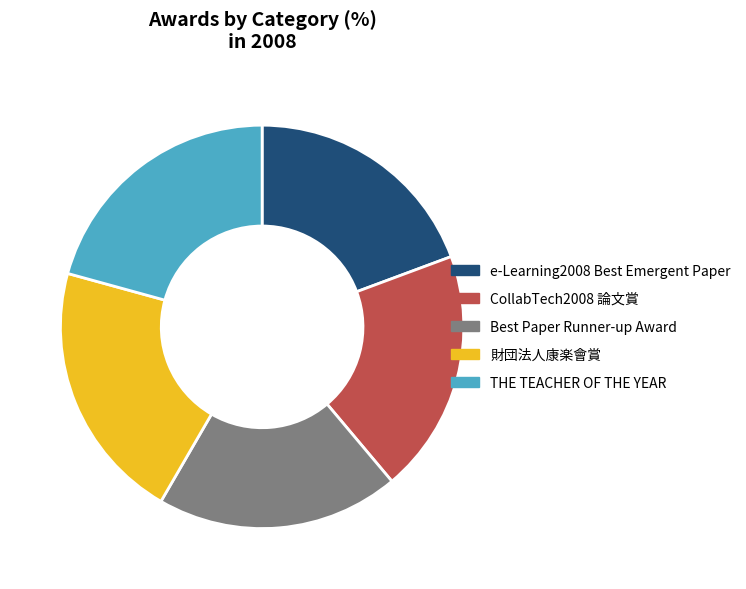

True or false: Best Paper Runner-up Award accounts for 19% of the total.

True